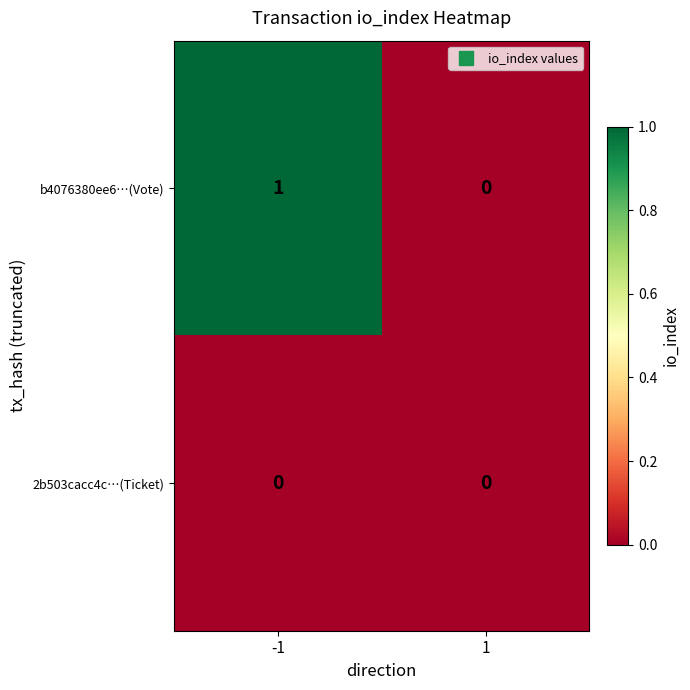

Which series has the largest total across all categories?

b4076380ee6…(Vote)